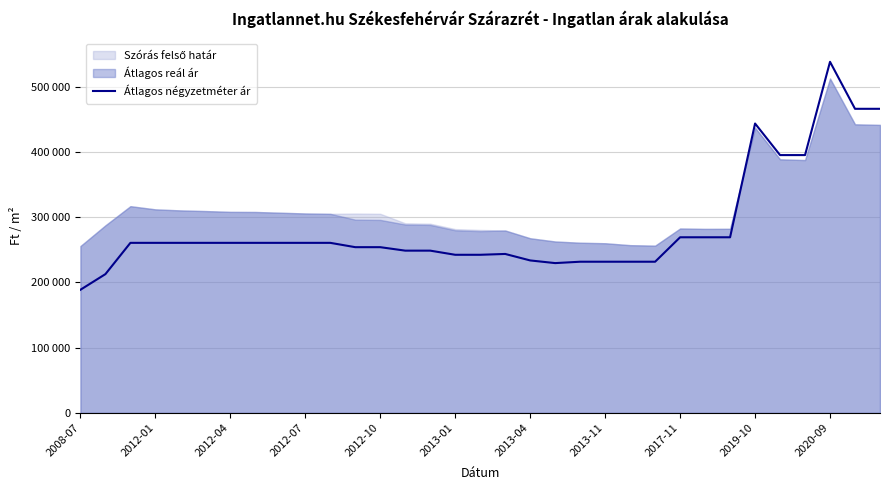

Read the value at 2017-11, to the nearest 50.

269150